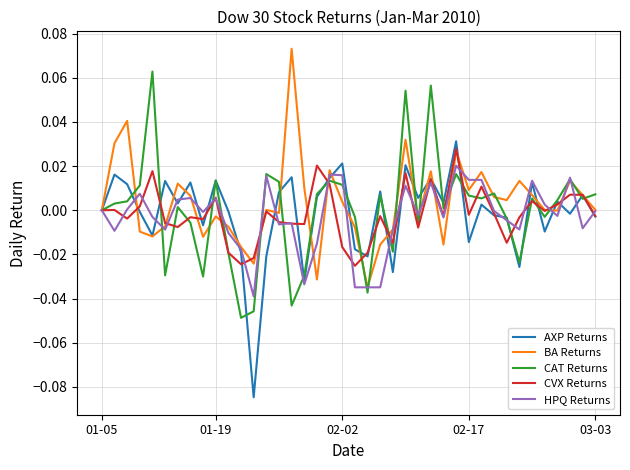

Which series has the largest total across all categories?

BA Returns